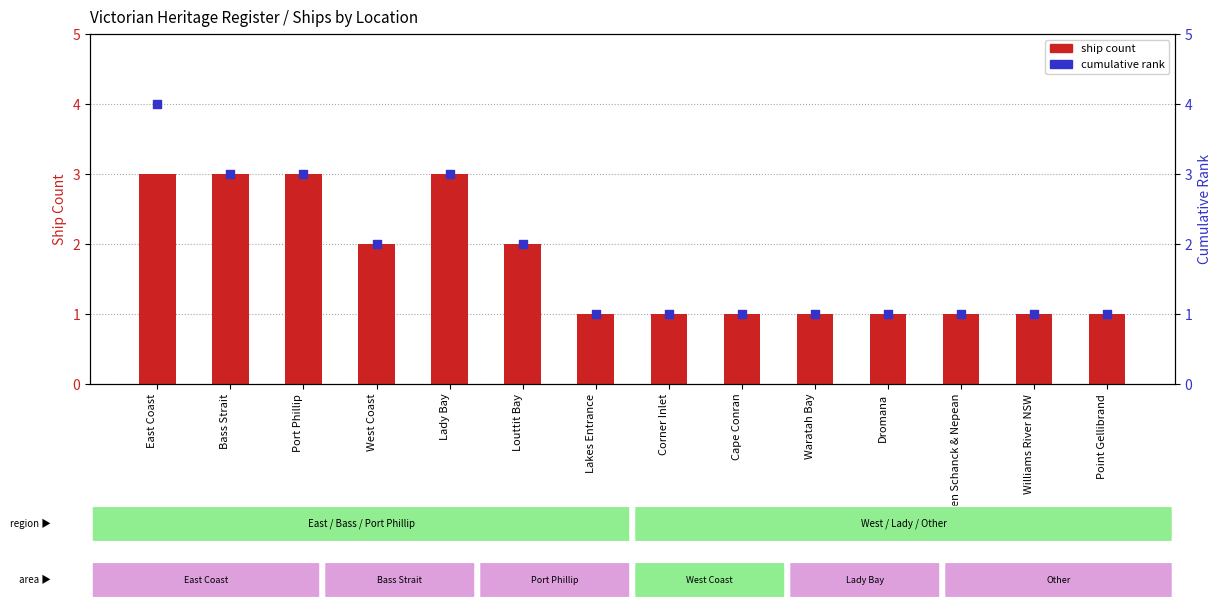

At which category is the sum across all series the highest?

East Coast